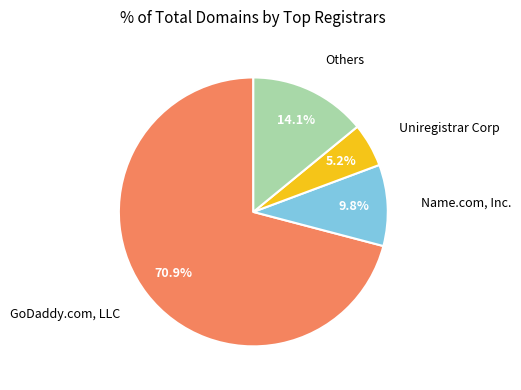

Is there a majority slice in this chart?

Yes